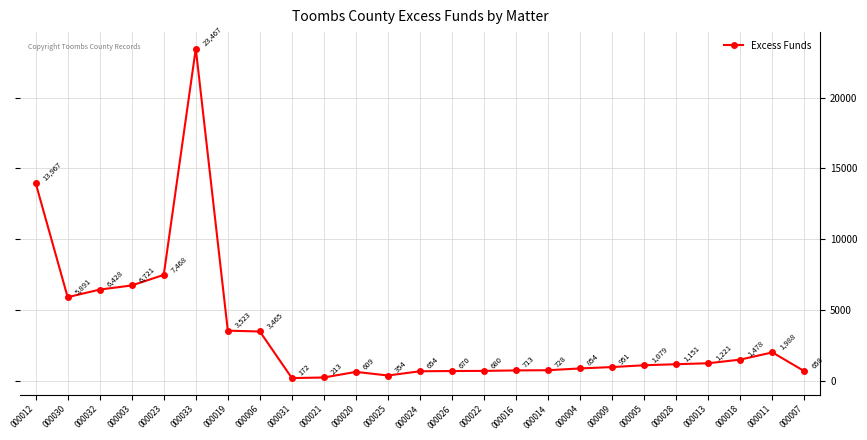

What is the change in value from 000014 to 000007?

-69.6